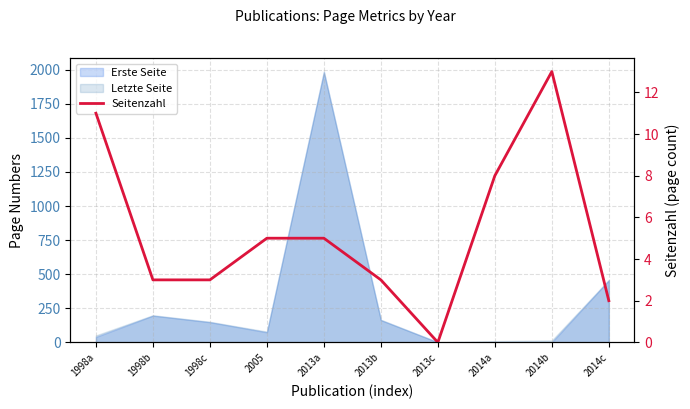

Where does the data first go above 5?

1998a